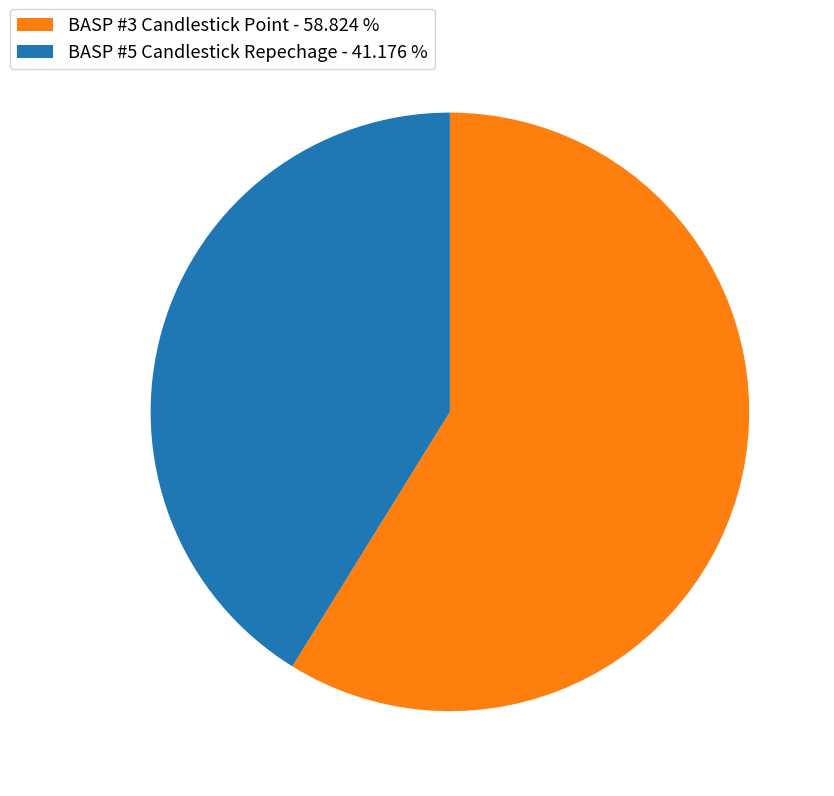

Which has a higher value, BASP #3 Candlestick Point - 58.824 % or BASP #5 Candlestick Repechage - 41.176 %?

BASP #3 Candlestick Point - 58.824 %